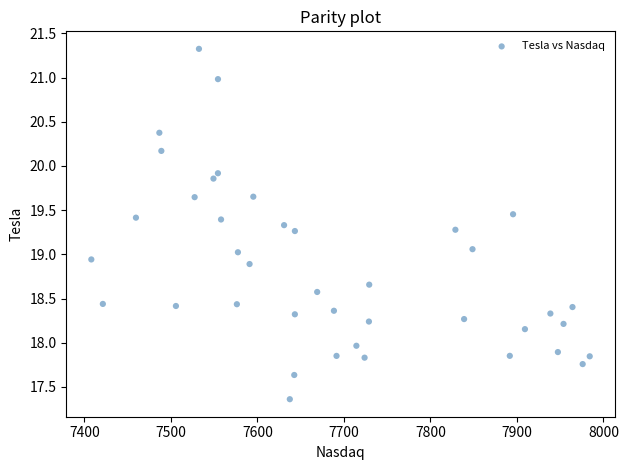

What is the range of X values (max minus min)?

576.0